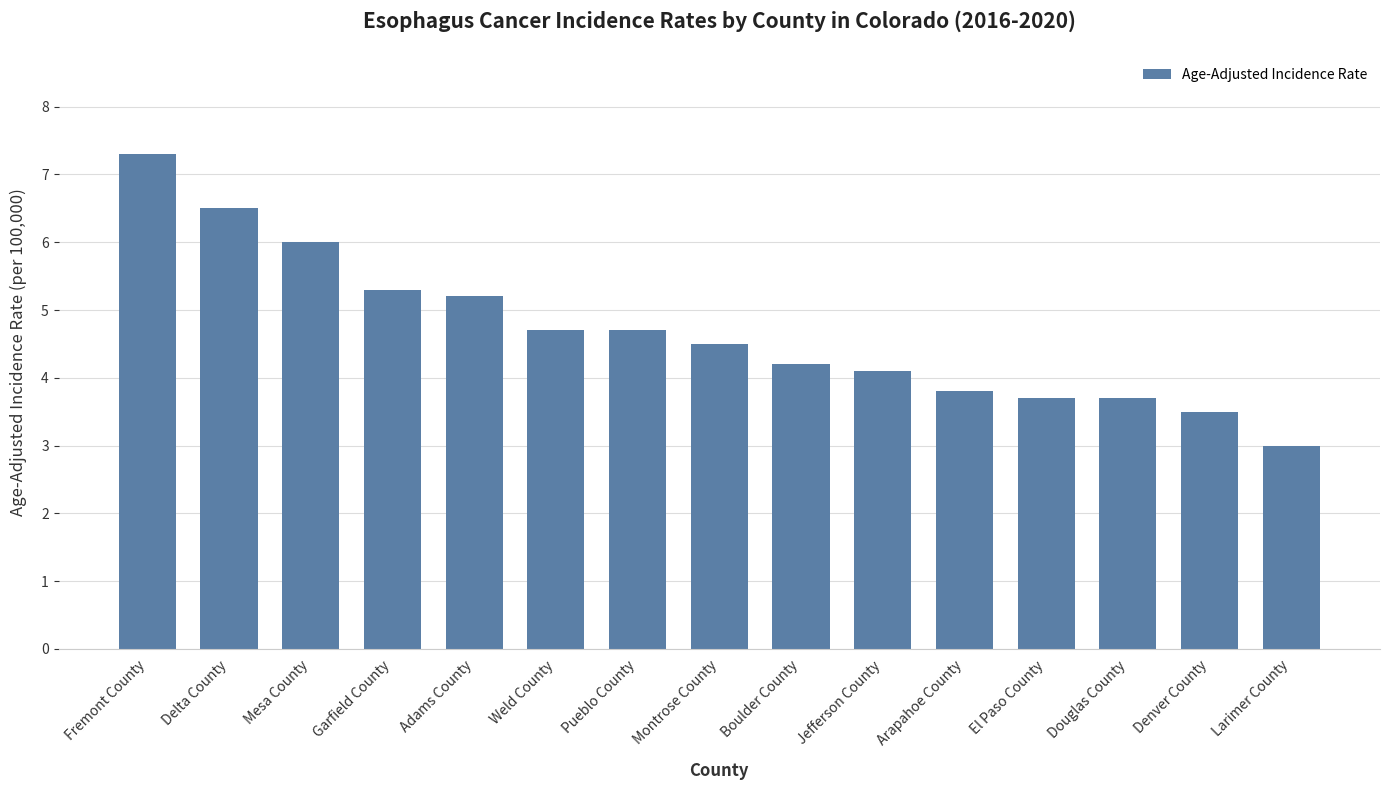

What is the change in value from Fremont County to Weld County?

-2.6